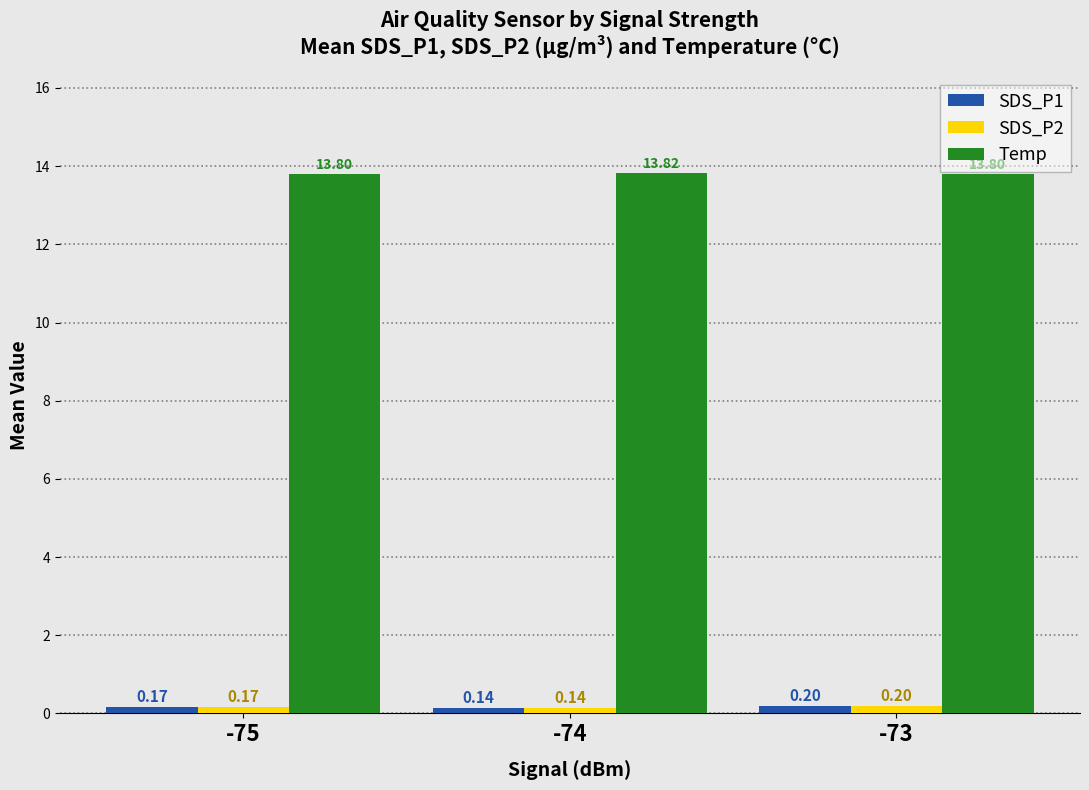

What is the lowest value of the Temp series?

13.8